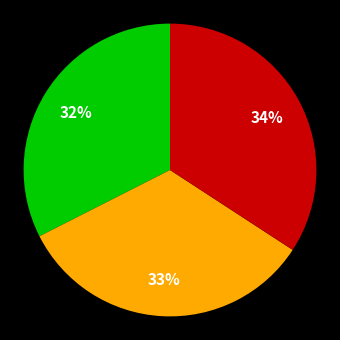

Does any single category account for the majority?

No